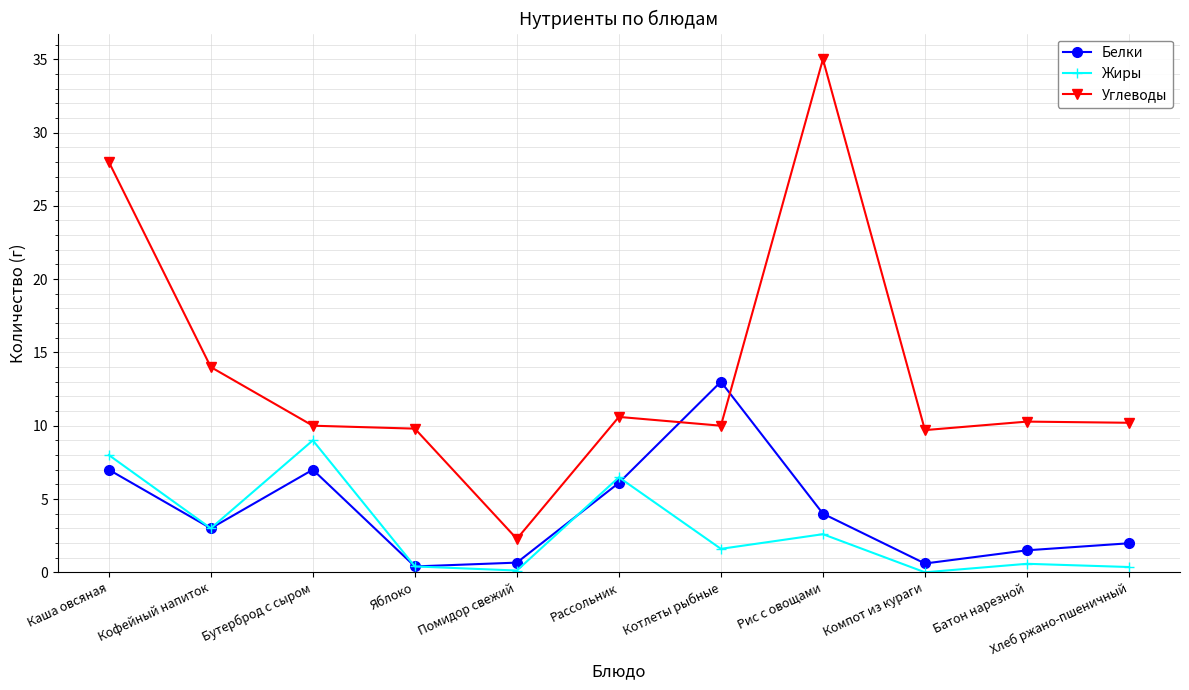

Which series has the largest range (max minus min)?

Углеводы